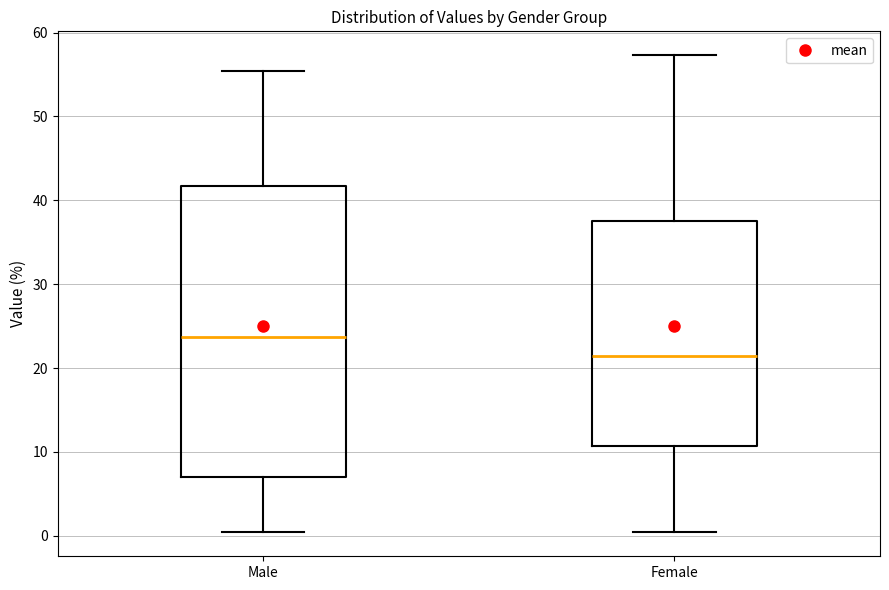

Reading left to right, read every box against the y-axis: the position of its median line, the range the box covers, and the ends of its whiskers. The values are not printed on the chart, so give them approximately, as read against the axis.

Male: median 24, box 7 to 42, whiskers 1 to 55
Female: median 21, box 11 to 38, whiskers 0 to 57